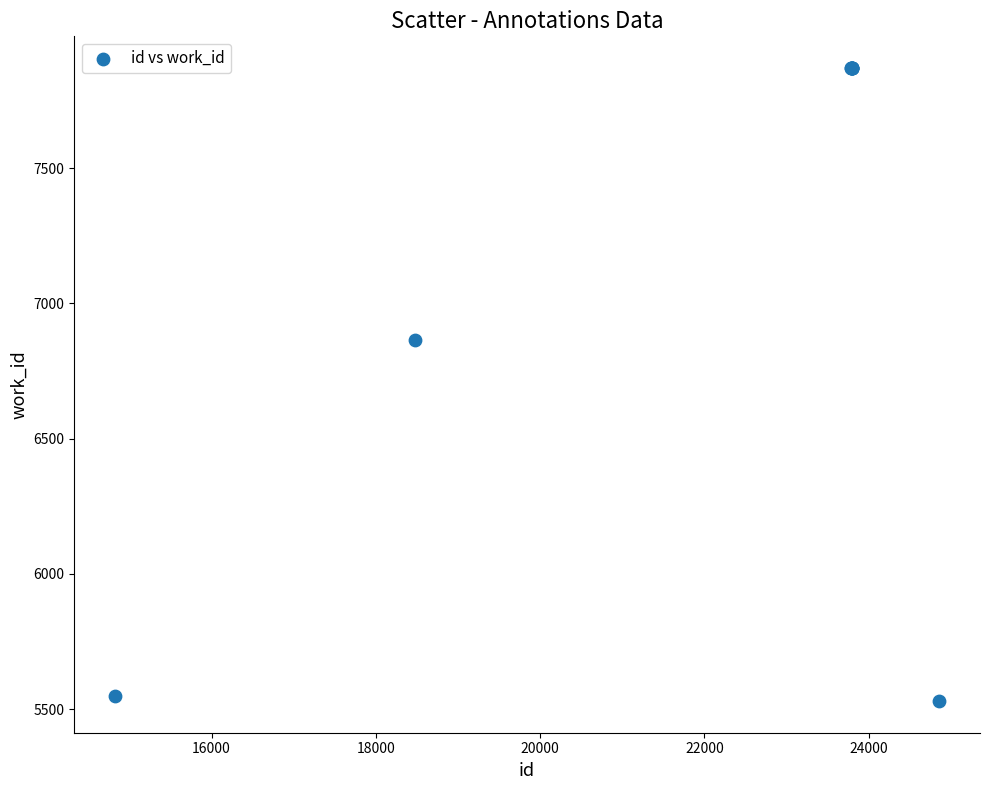

What Y value in the scatter plot is closest to 6700?

6863